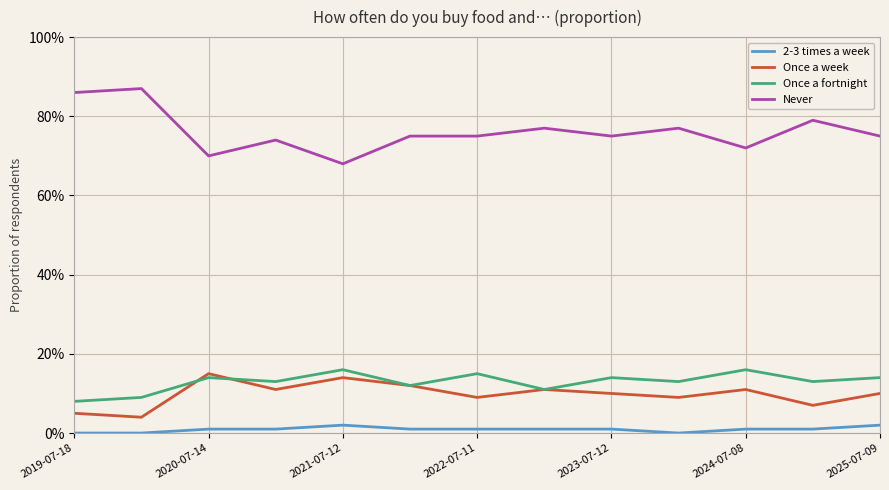

What are all the series names shown in the legend?

2-3 times a week, Once a week, Once a fortnight, Never